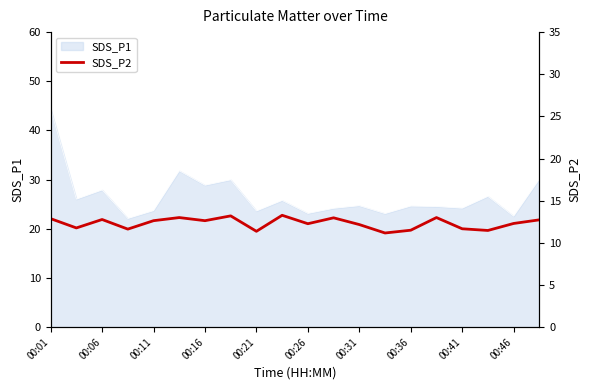

Reading left to right, transcribe all the data shown in this chart.

12.9	11.8	12.8	11.6	12.6	13.0	12.6	13.2	11.4	13.3	12.3	13.0	12.2	11.2	11.5	13.0	11.7	11.5	12.3	12.7